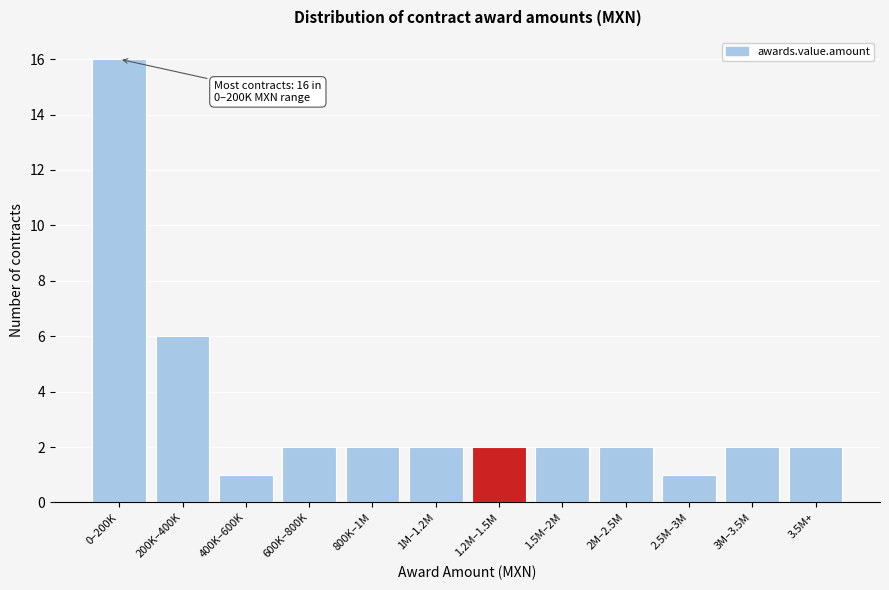

Reading left to right, transcribe all the data shown in this chart.

16	6	1	2	2	2	2	2	2	1	2	2